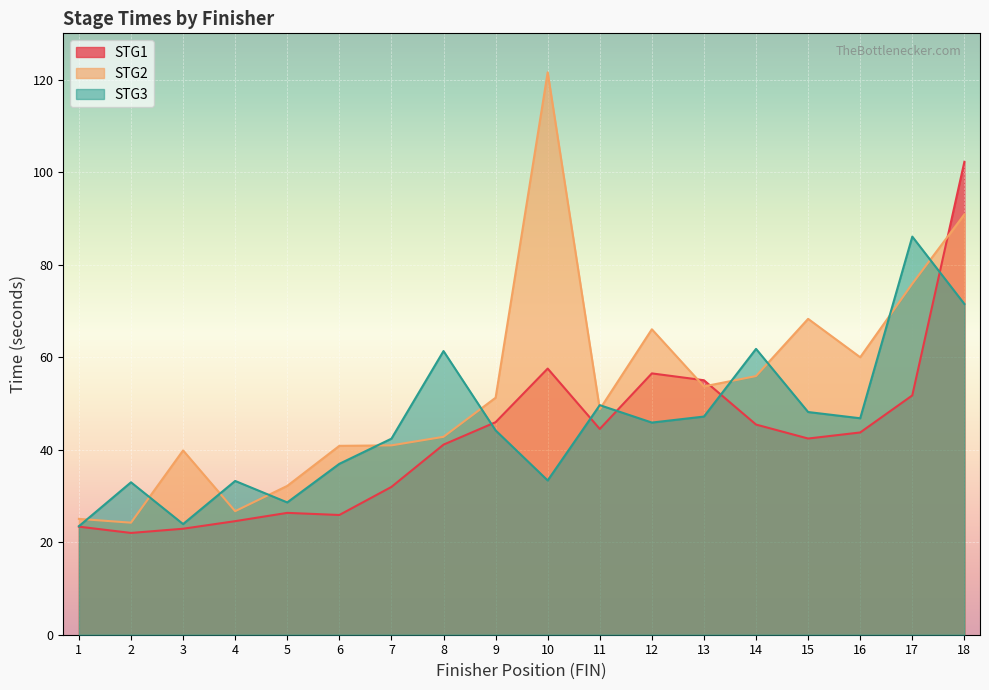

What is the value of the STG3 point at the 13th from the left?

47.2